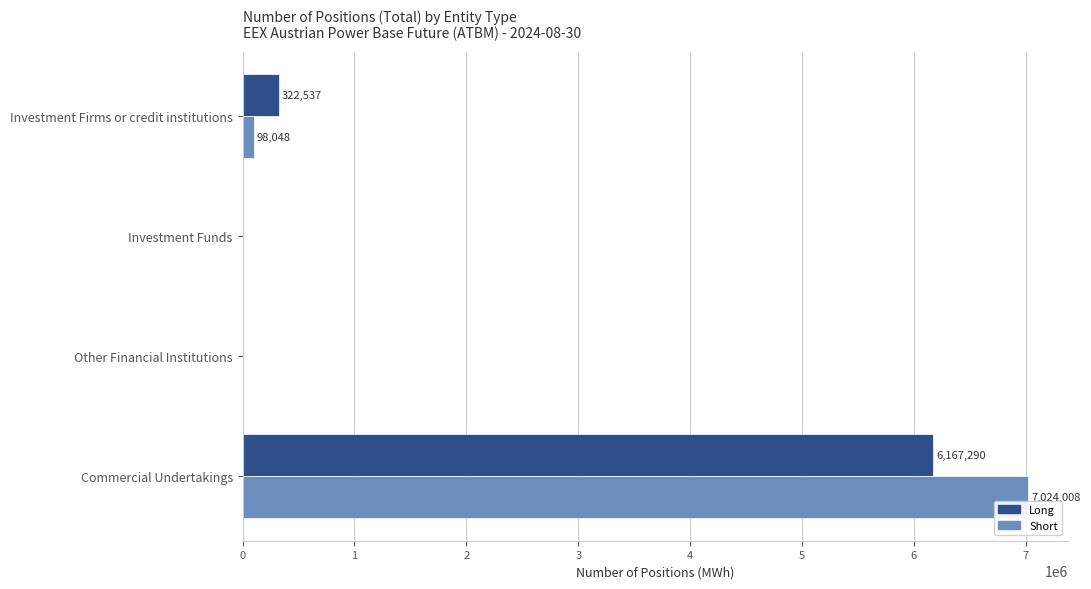

What is the approximate value of Short at Commercial Undertakings?

7024008